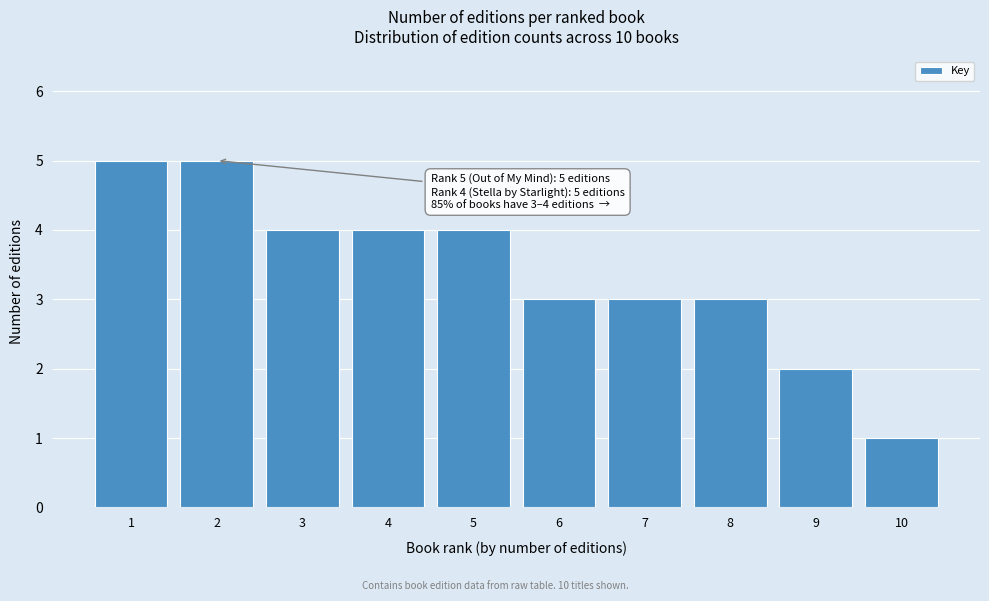

Reading left to right, list all the values displayed in this chart.

5	5	4	4	4	3	3	3	2	1